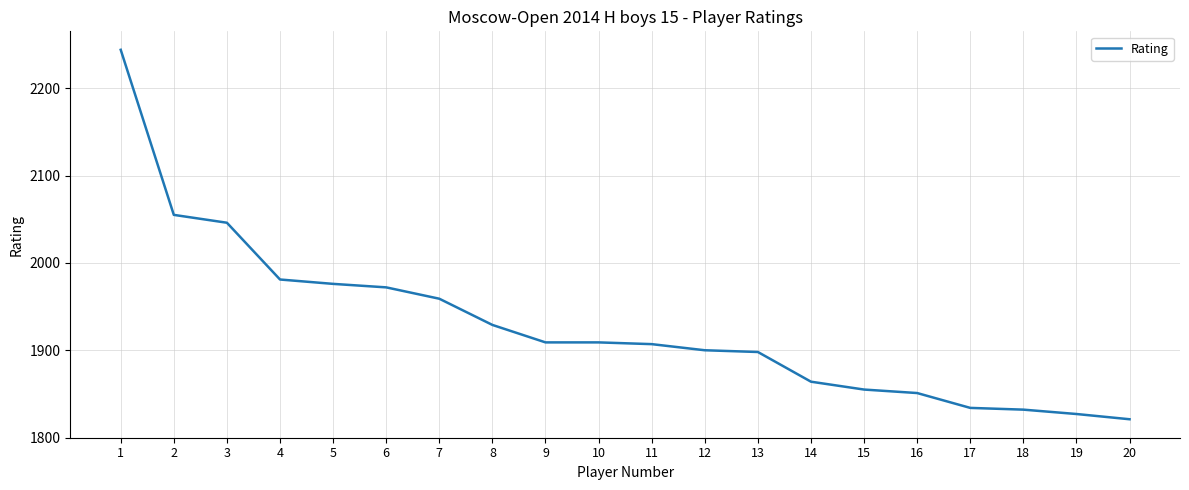

Reading left to right, list all the values displayed in this chart.

2244	2055	2046	1981	1976	1972	1959	1929	1909	1909	1907	1900	1898	1864	1855	1851	1834	1832	1827	1821